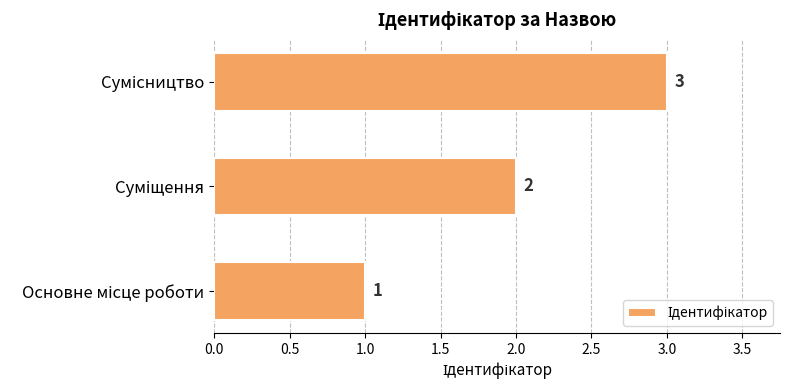

Count the values in the range 1 to 3.

3